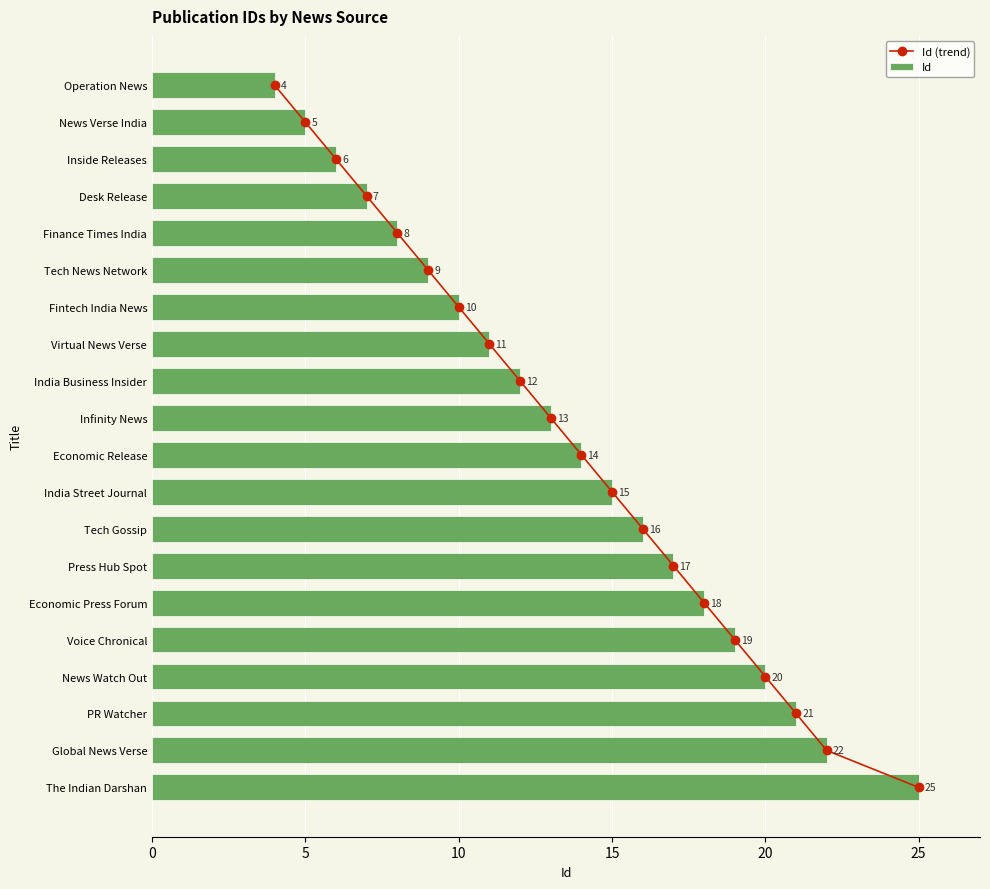

Rank the categories by Id value from lowest to highest.

Operation News, News Verse India, Inside Releases, Desk Release, Finance Times India, Tech News Network, Fintech India News, Virtual News Verse, India Business Insider, Infinity News, Economic Release, India Street Journal, Tech Gossip, Press Hub Spot, Economic Press Forum, Voice Chronical, News Watch Out, PR Watcher, Global News Verse, The Indian Darshan